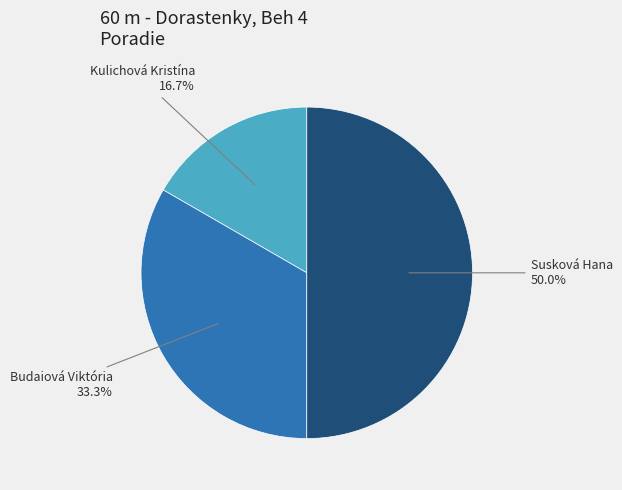

The Susková Hana slice represents 43% of the pie. True or false?

False